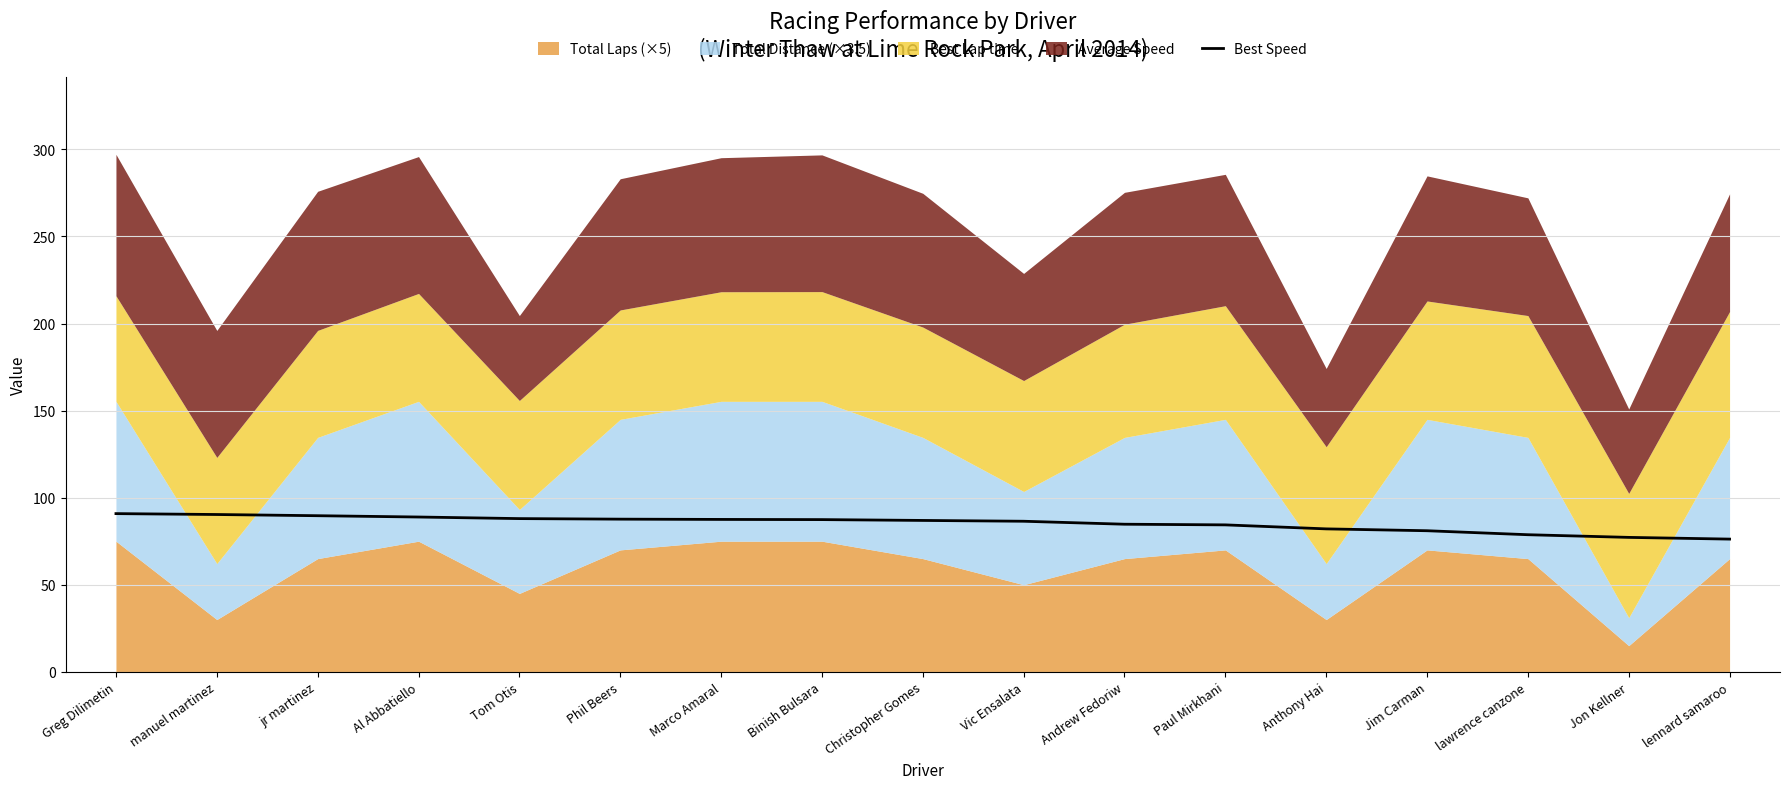

What is the change in value from Greg Dilimetin to manuel martinez?

-0.5